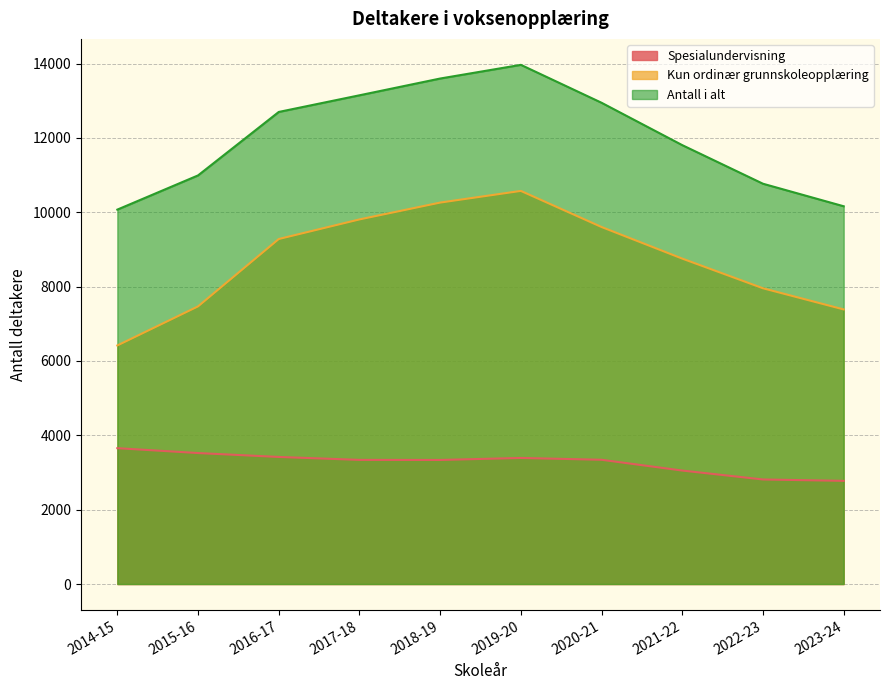

Where is Antall i alt nearest to the value 12018?

2021-22